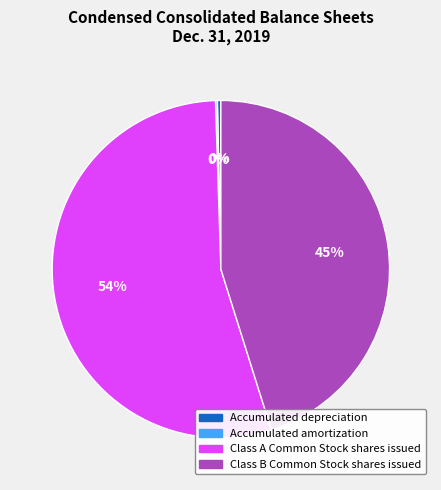

Is it true that Class B Common Stock shares issued is 38% of the pie?

False